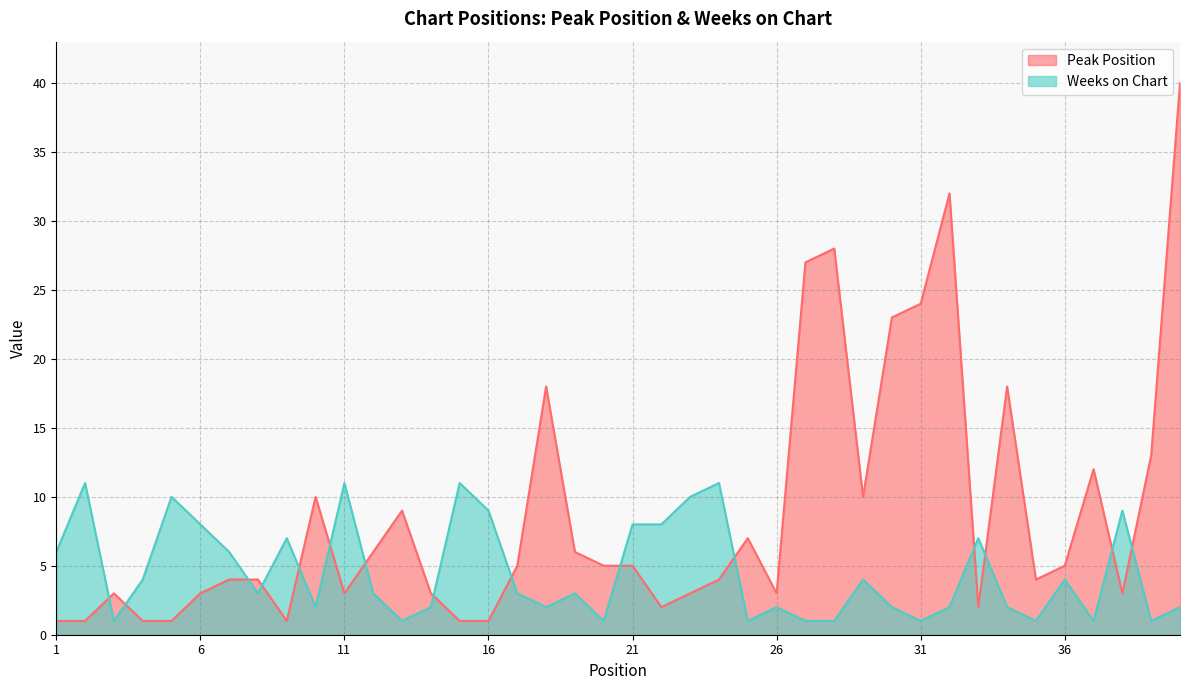

Which category has the highest value in the Weeks on Chart series?

2